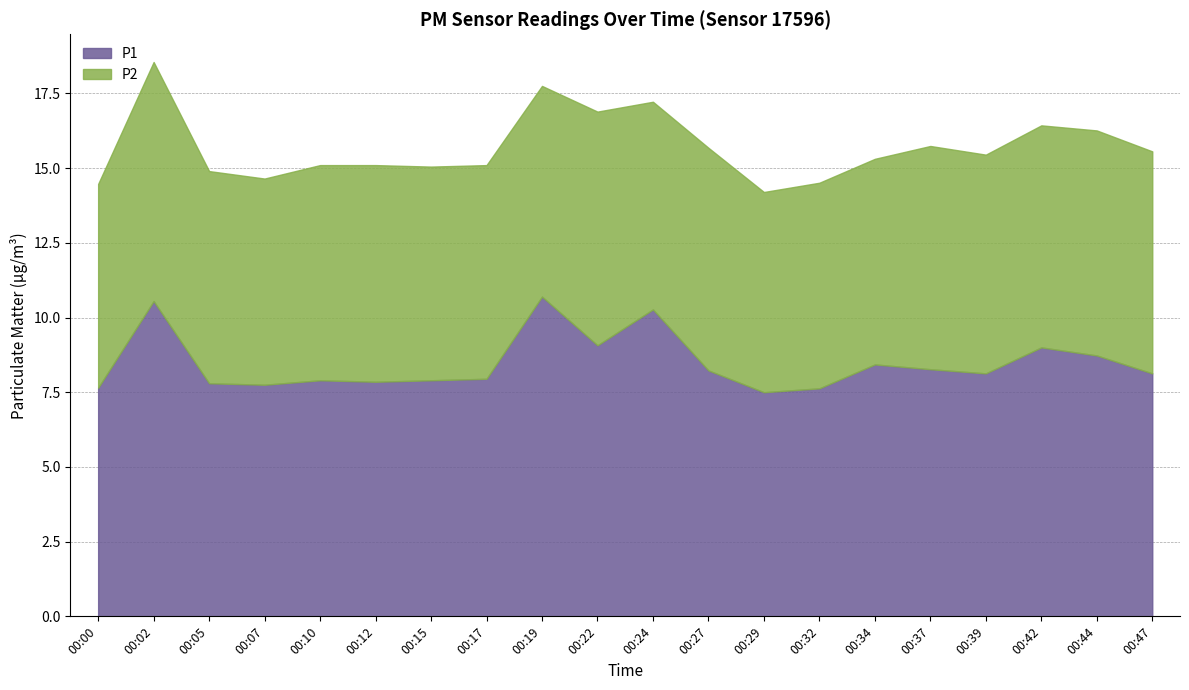

What is the value of the P2 point at the 17th from the left?

7.3